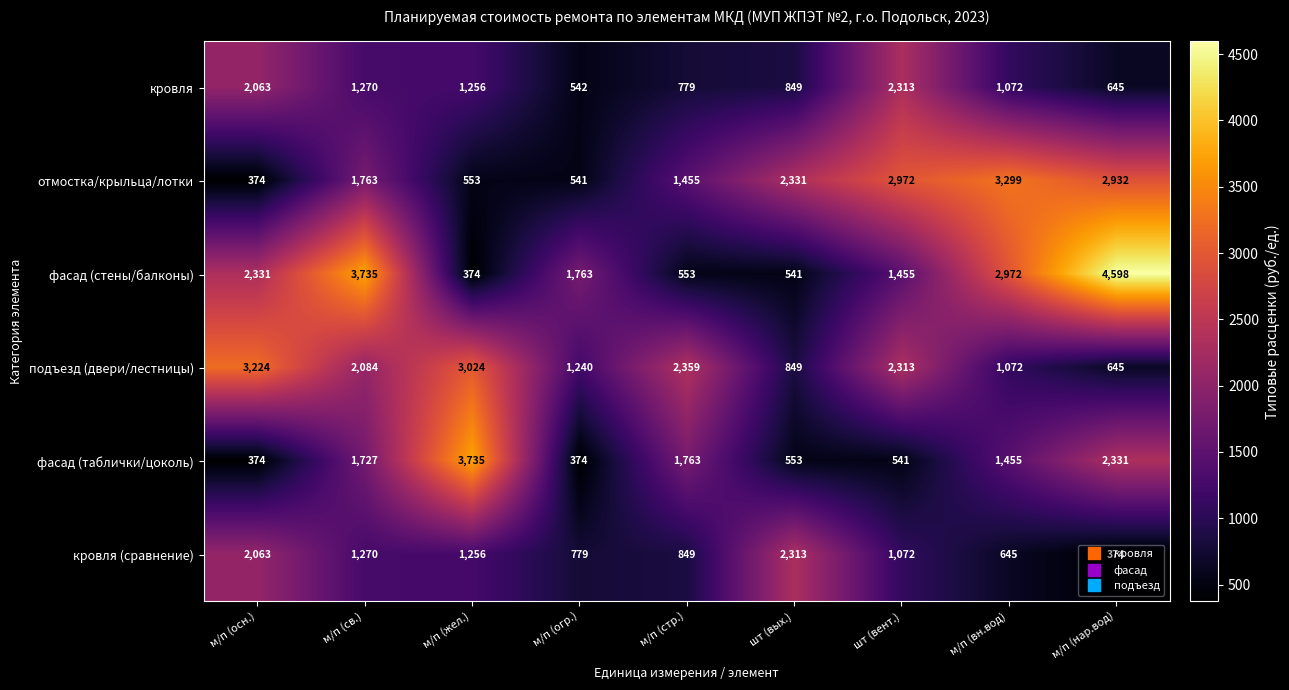

Count the number of categories in the chart.

9